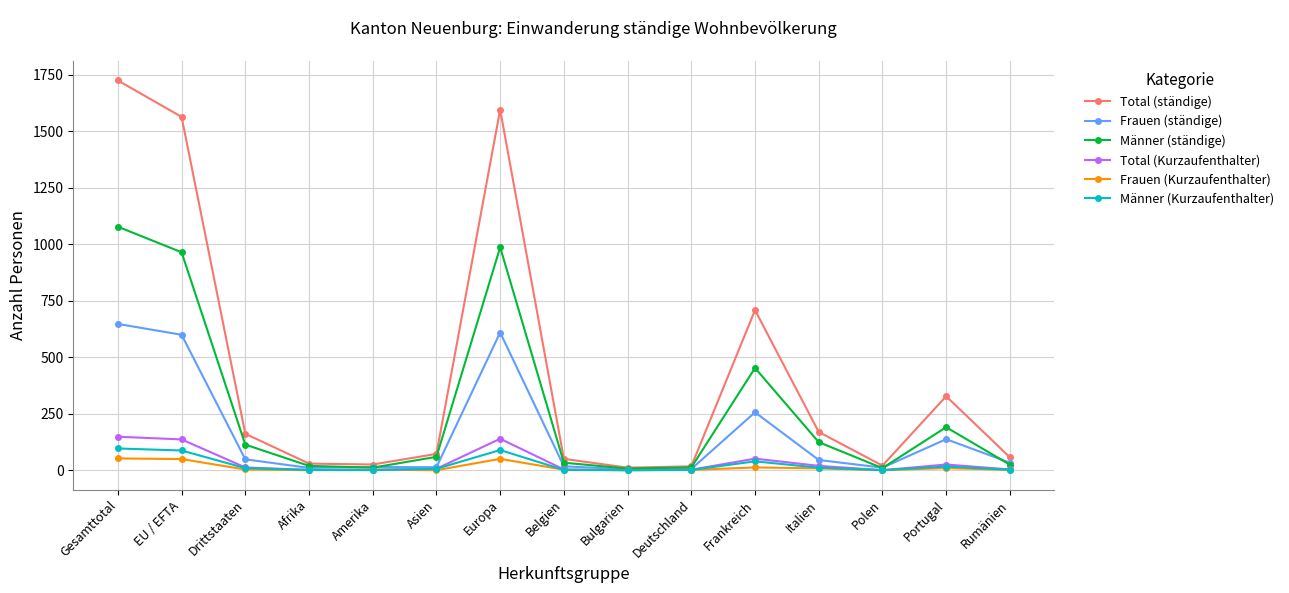

What value does the Total (Kurzaufenthalter) series have at Europa?

139